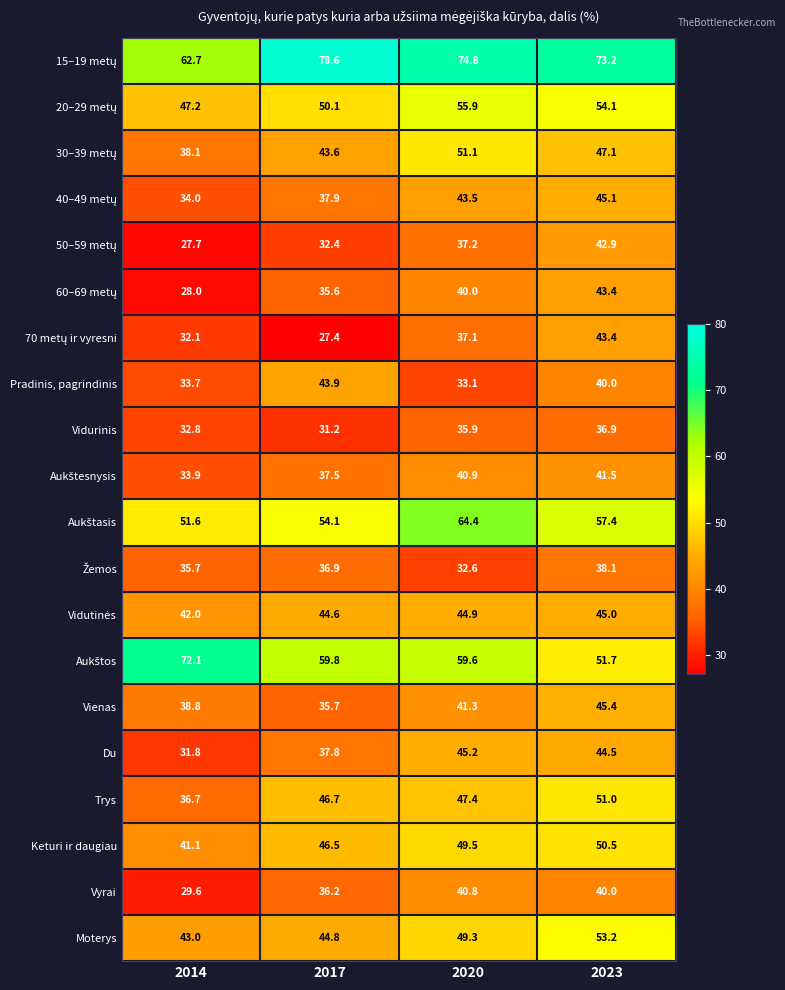

What is the approximate value of Vienas at 2014?

38.8